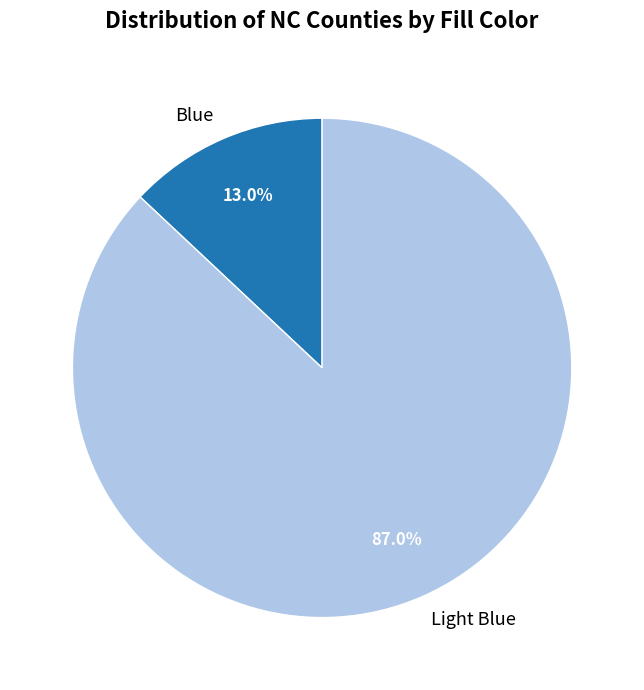

To the nearest percent, what is the combined percentage of Blue and Light Blue?

100%